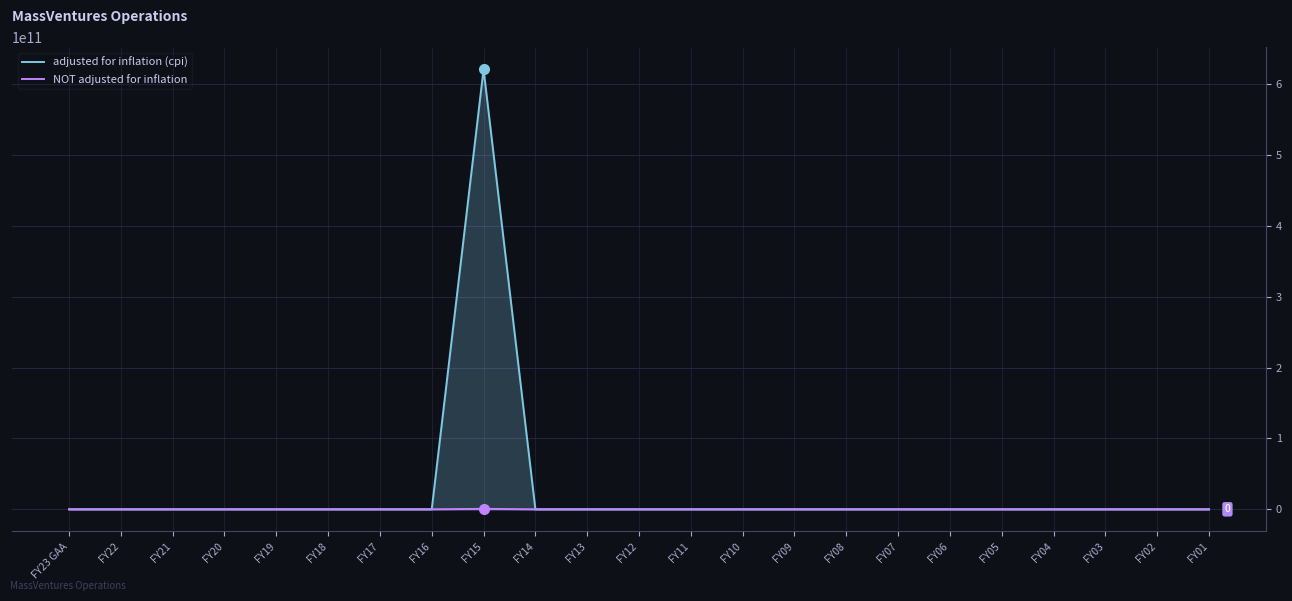

Where is the first local maximum for NOT adjusted for inflation?

FY15